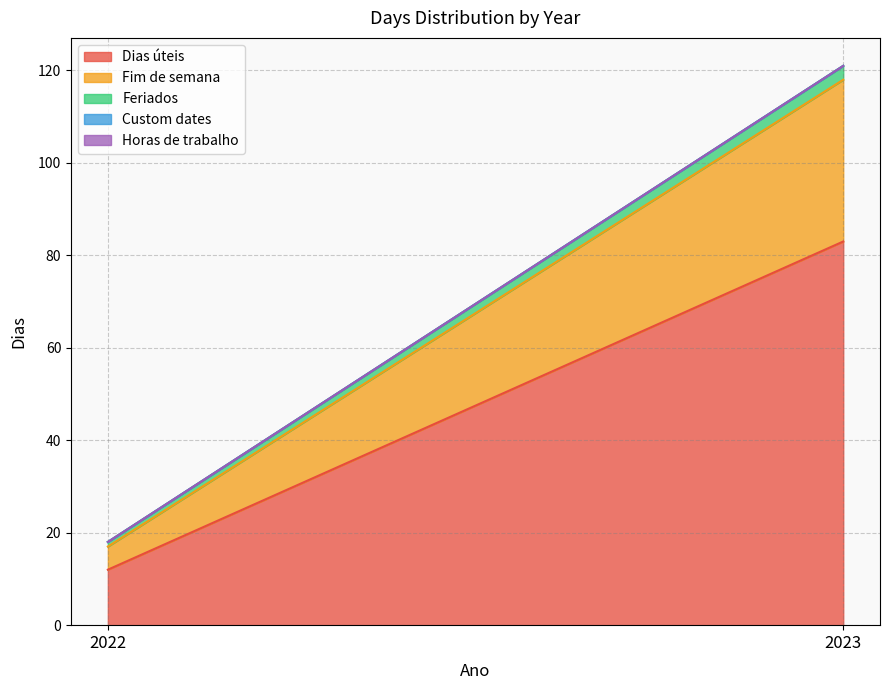

Which series has the largest total across all categories?

Dias úteis